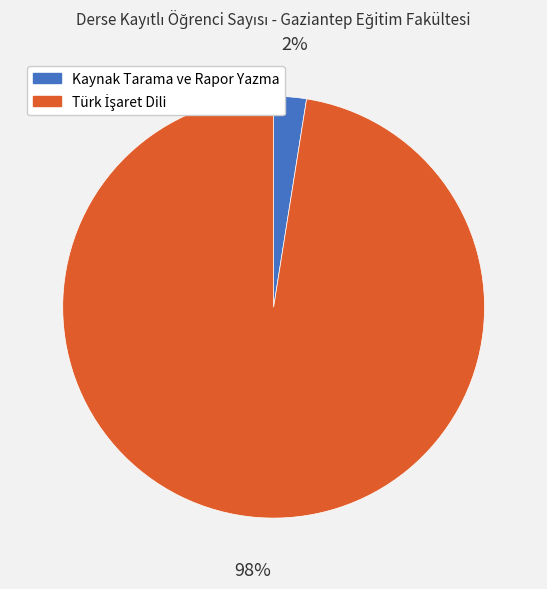

To the nearest percent, what is the average slice percentage?

50%